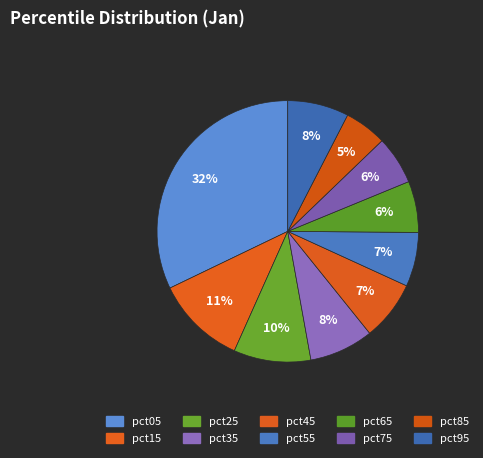

To the nearest percent, what portion does pct05 represent?

32%